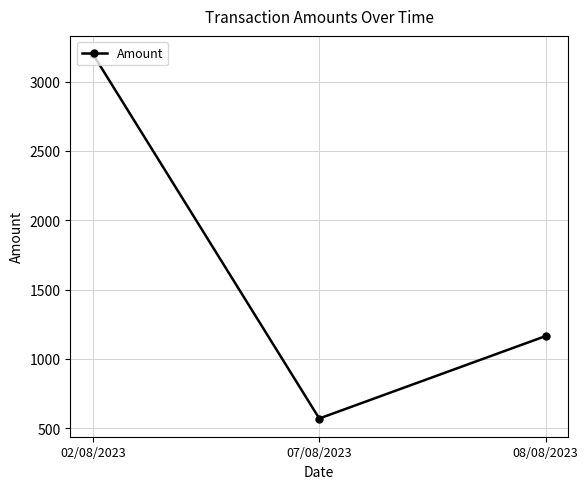

How many data points are less than 1164?

1